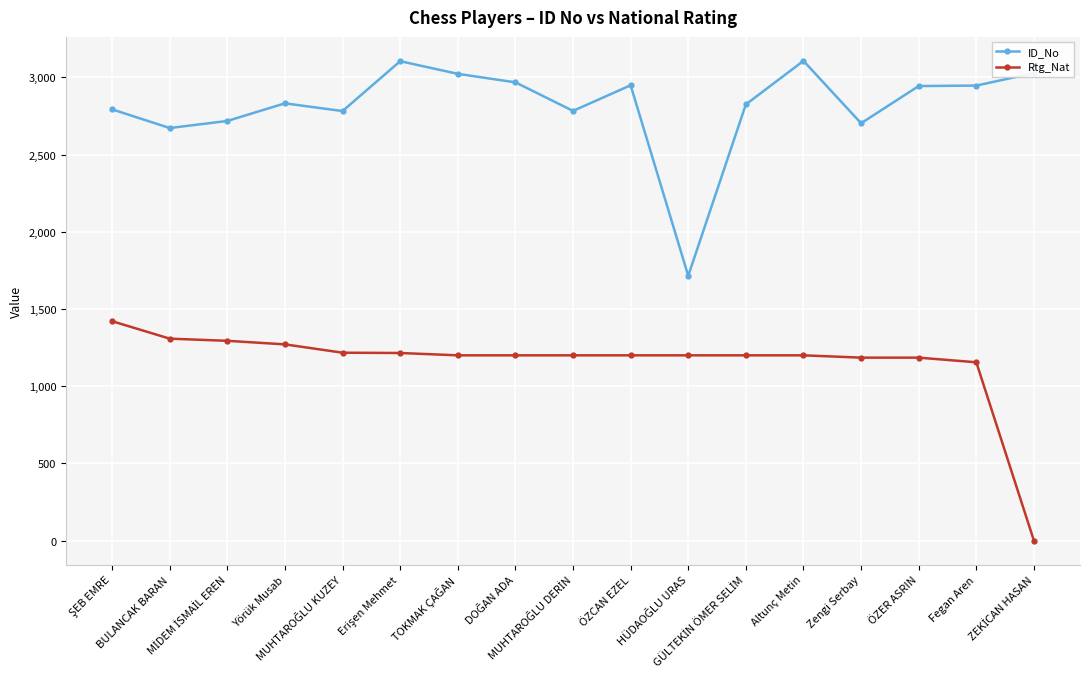

What is the difference between the second highest and second lowest values in the ID_No series?

433